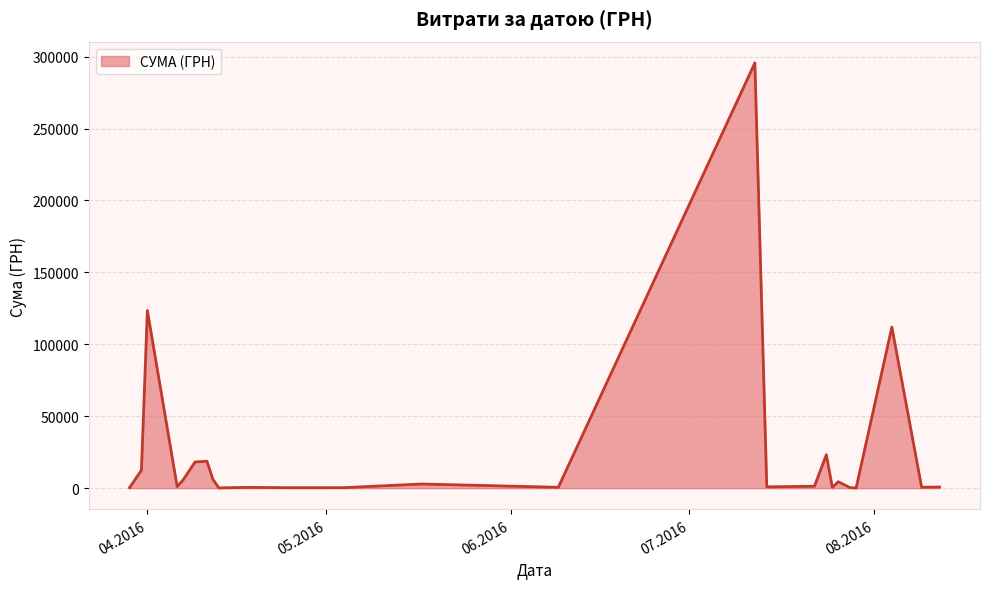

What is the maximum value shown in the chart?

295638.6